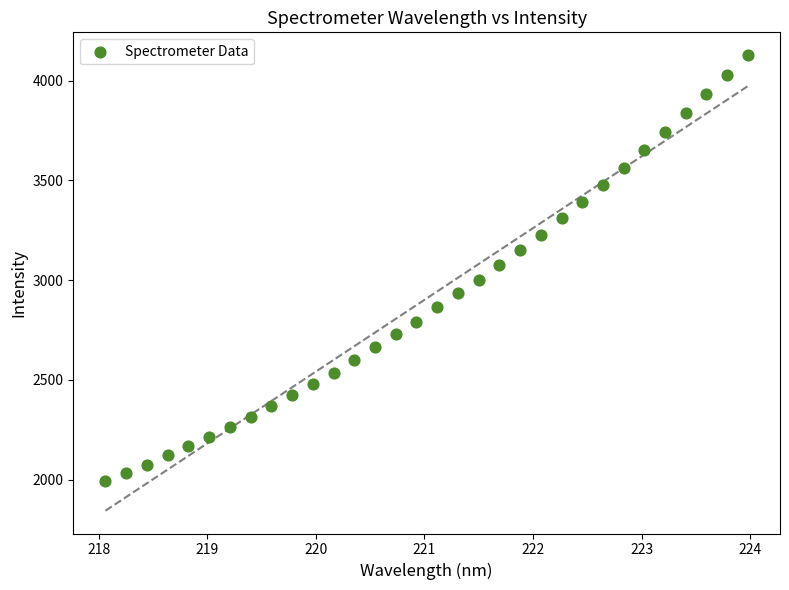

What is the range of Y values (max minus min)?

2136.5